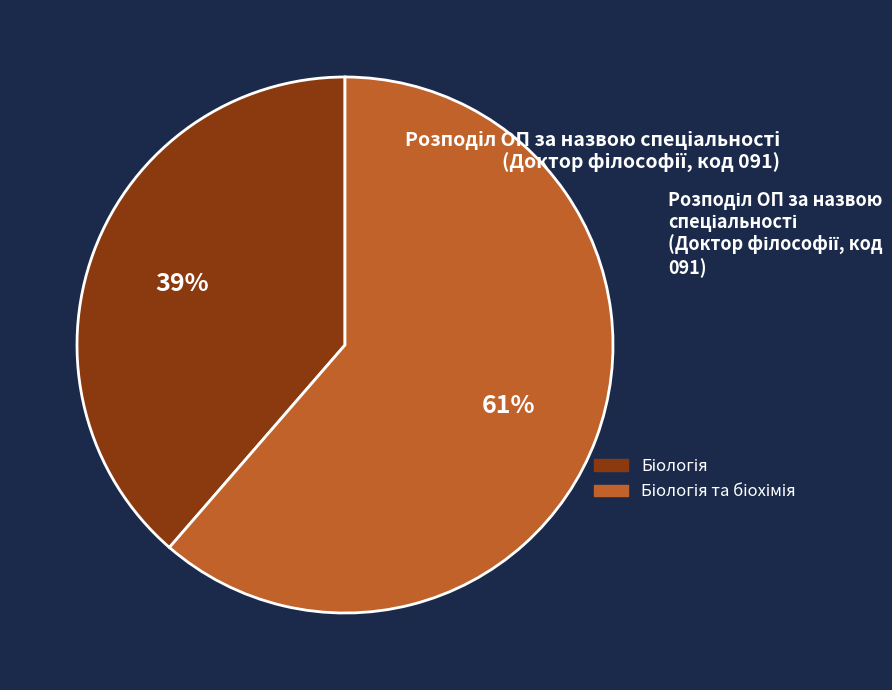

To the nearest percent, what is the average slice percentage?

50%